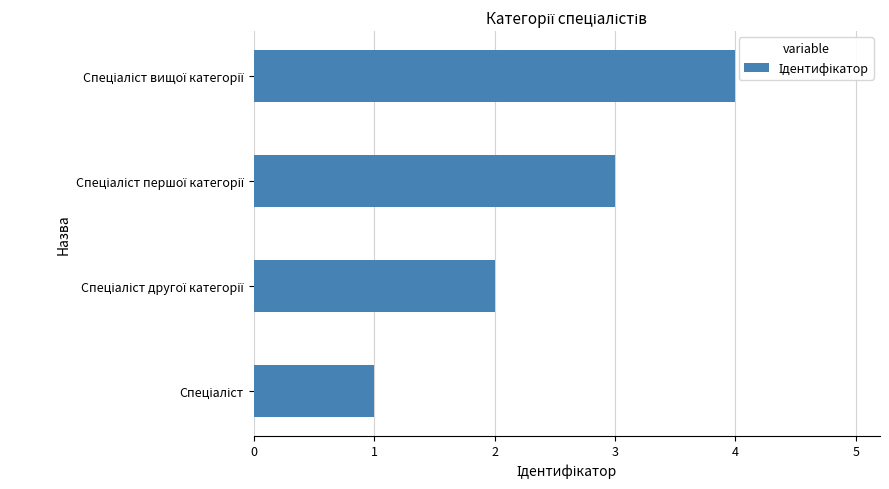

Rank the categories by value from lowest to highest.

Спеціаліст, Спеціаліст другої категорії, Спеціаліст першої категорії, Спеціаліст вищої категорії